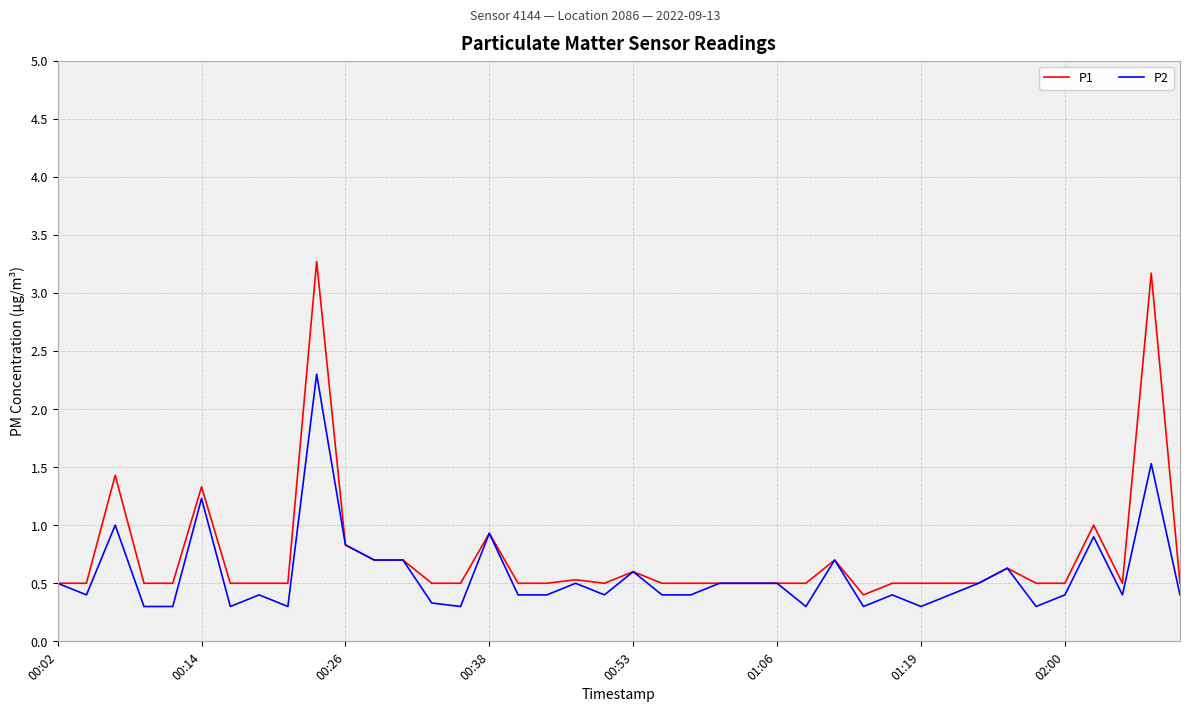

Which series has the largest total across all categories?

P1